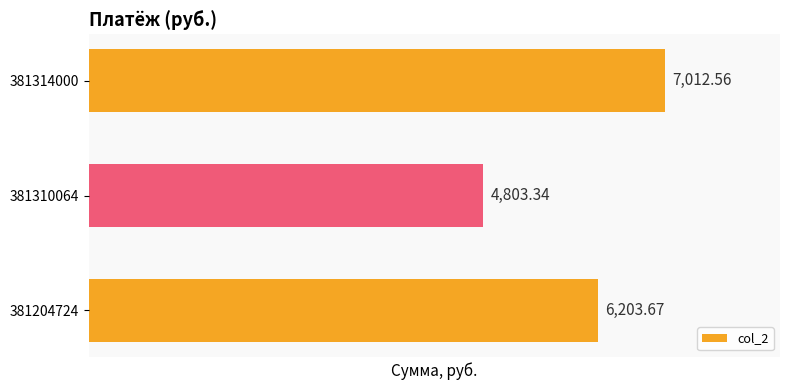

What is the difference between the maximum and minimum values?

2209.2